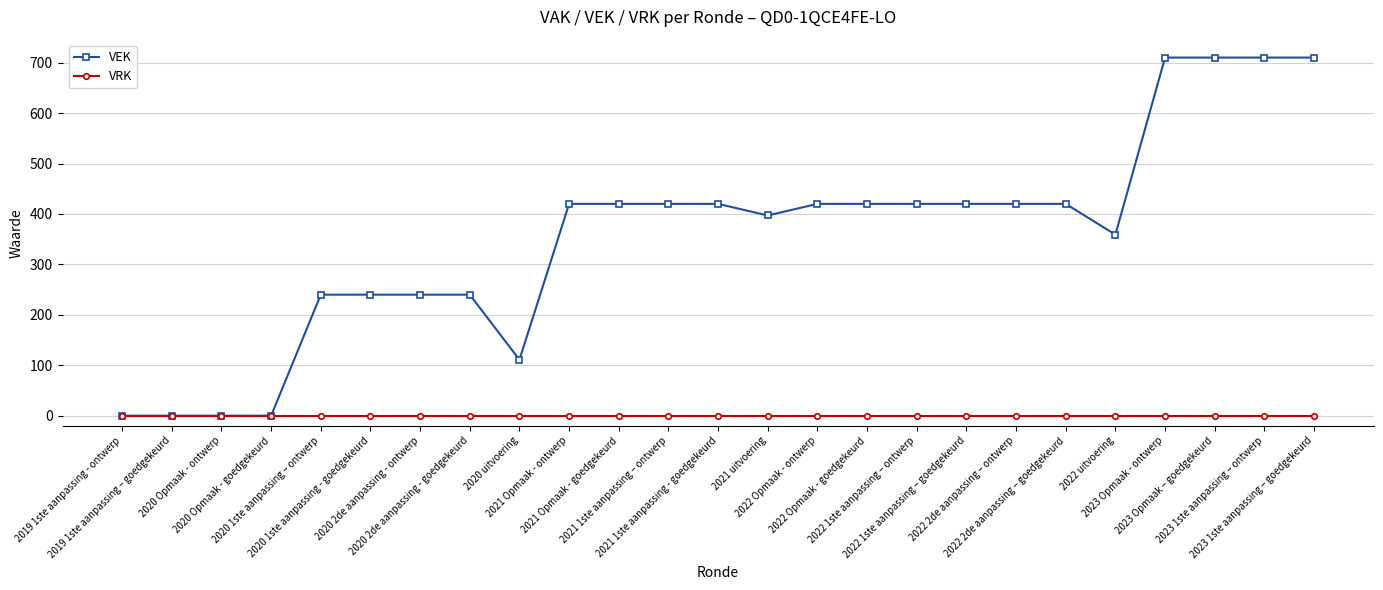

What is the total value across all series at 2022 uitvoering?

359